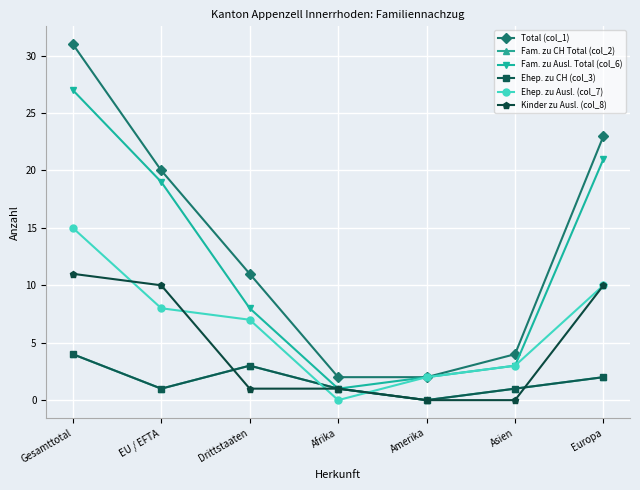

What is the highest value of the Total (col_1) series?

31